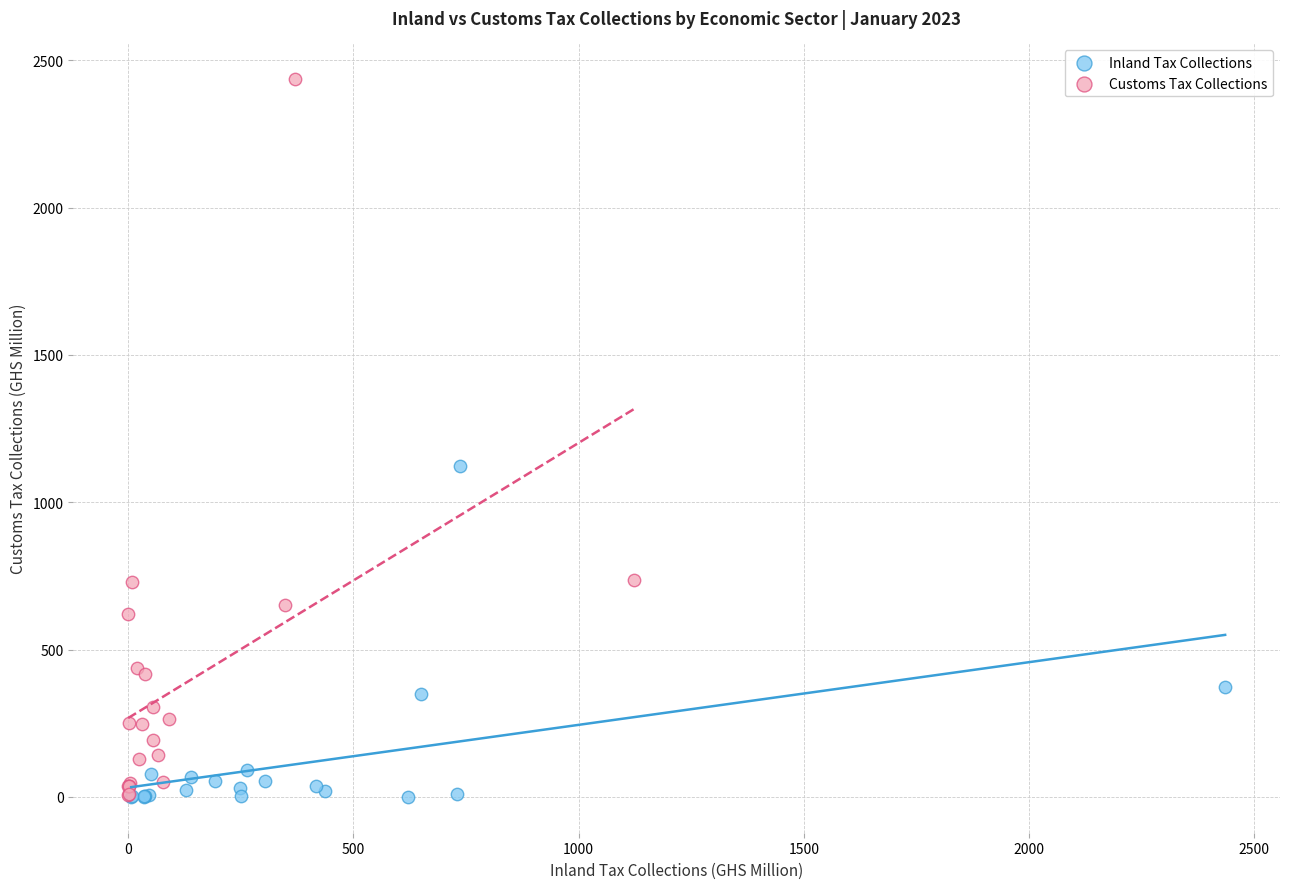

What are all the series names shown in the legend?

Inland Tax Collections, Customs Tax Collections